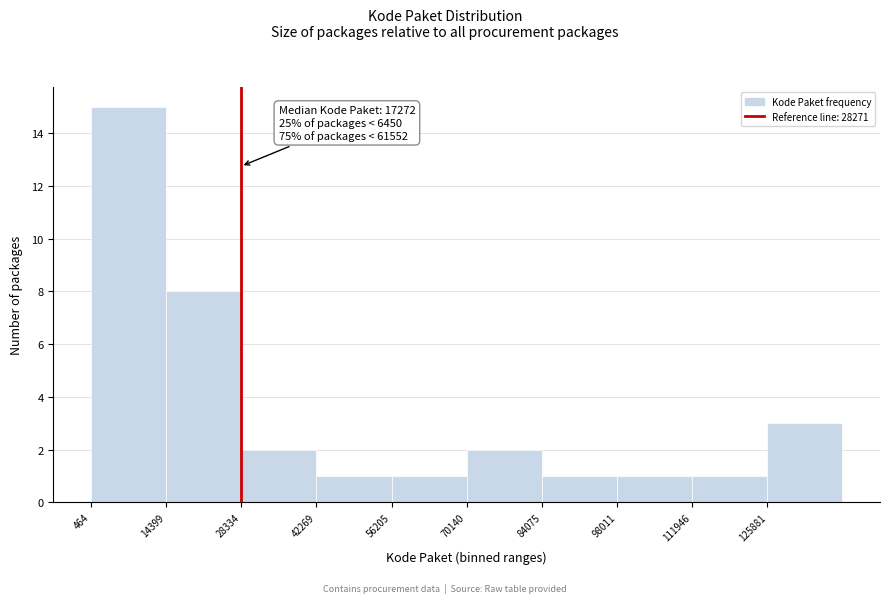

Over which range of the x-axis is the bar tallest?

0 to 14000